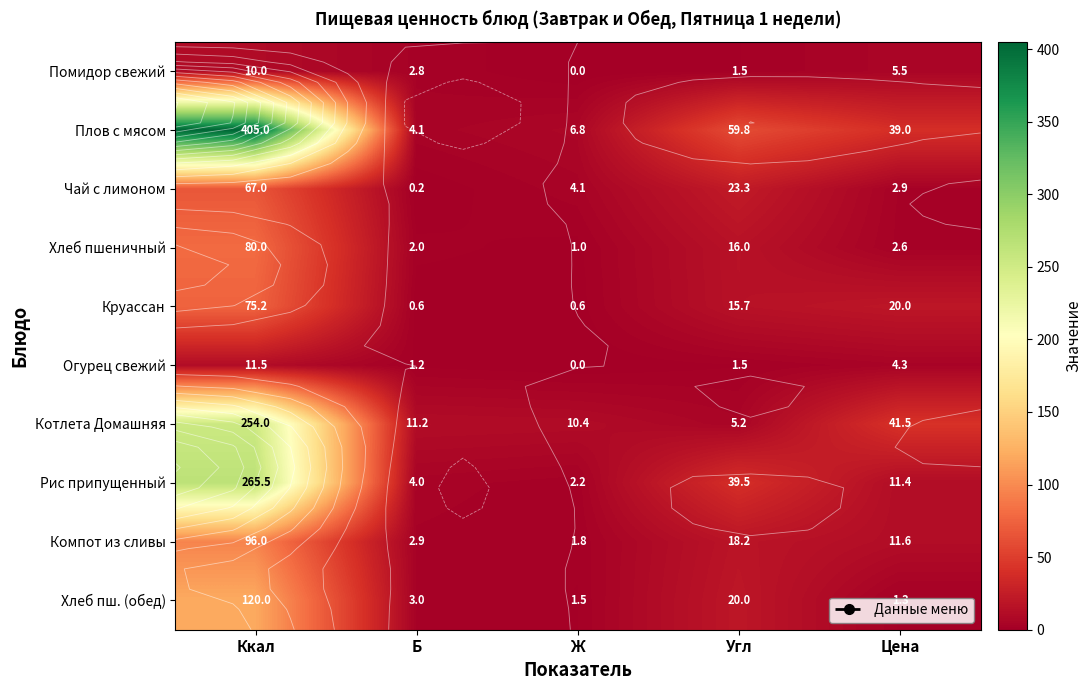

What is the highest value of the Огурец свежий series?

11.5